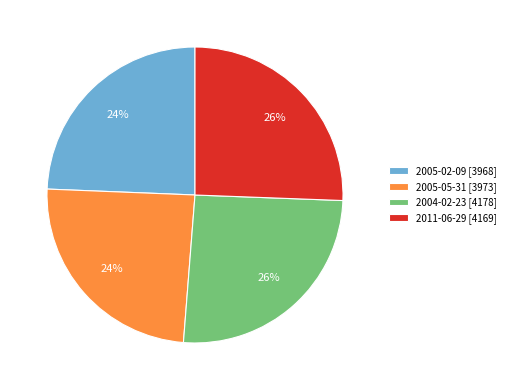

Does 2004-02-23 [4178] account for over 50% of the chart?

No